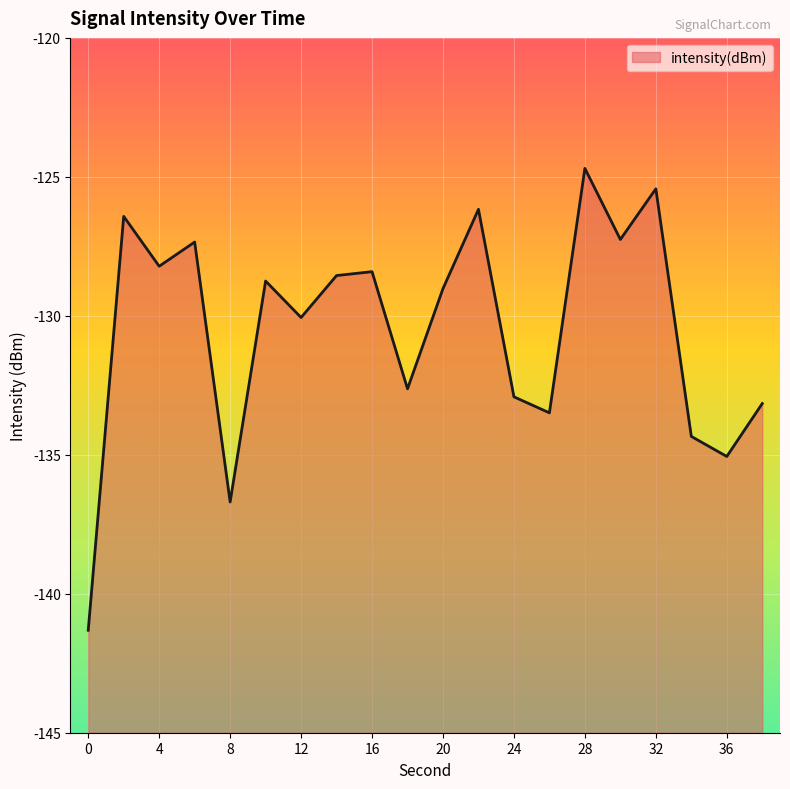

Does the chart display data point markers on the line(s)?

No